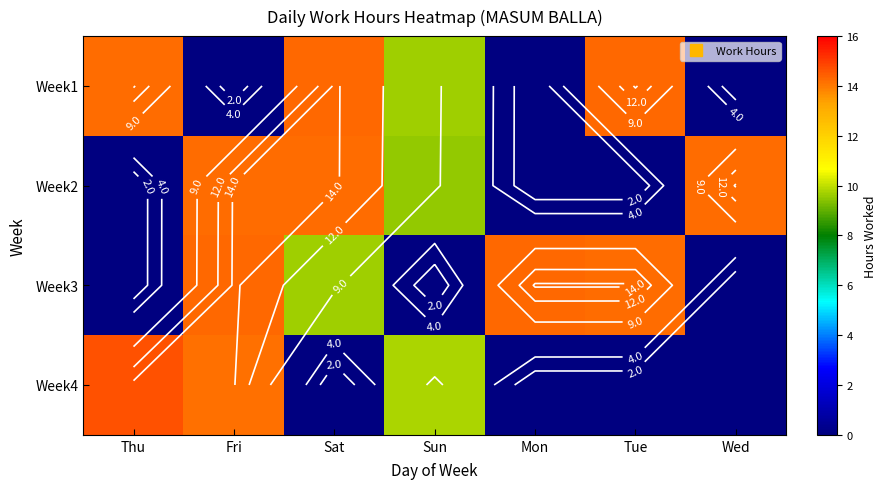

Which series changed the most between Sun and Tue?

Week3